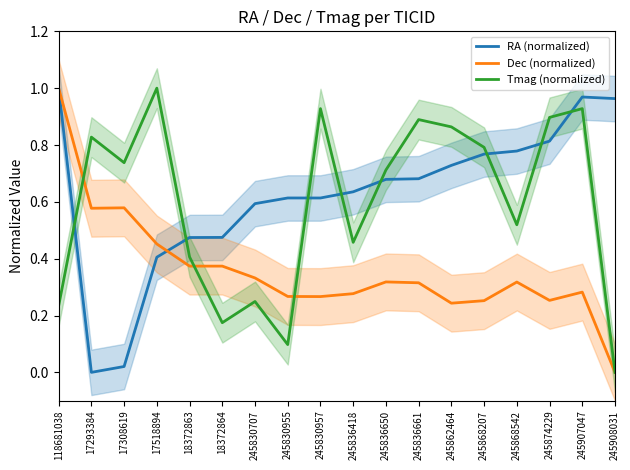

What is the difference between the Dec (normalized) values at 245908031 and 245868542?

0.3